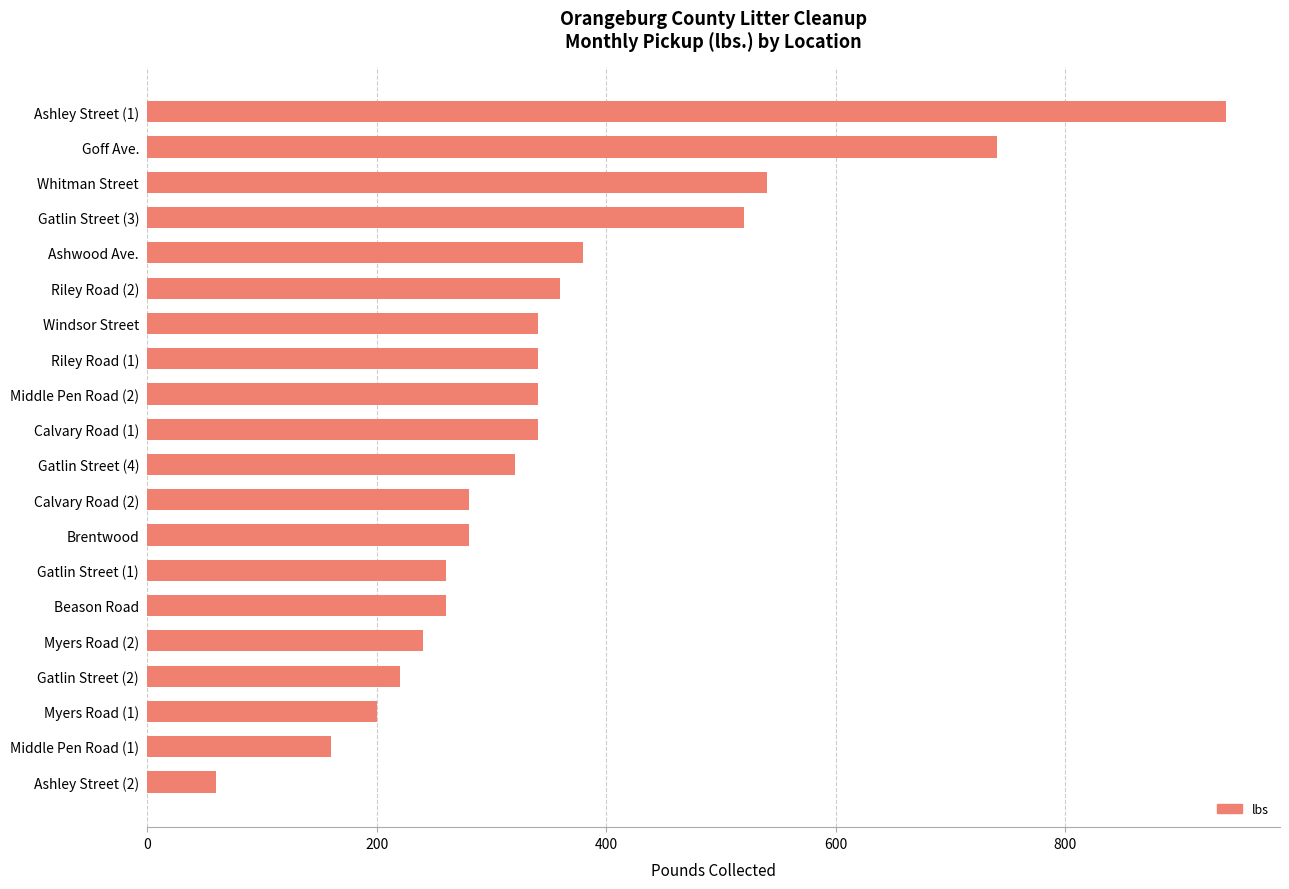

The chart shows a value of 168 at Whitman Street. True or false?

False